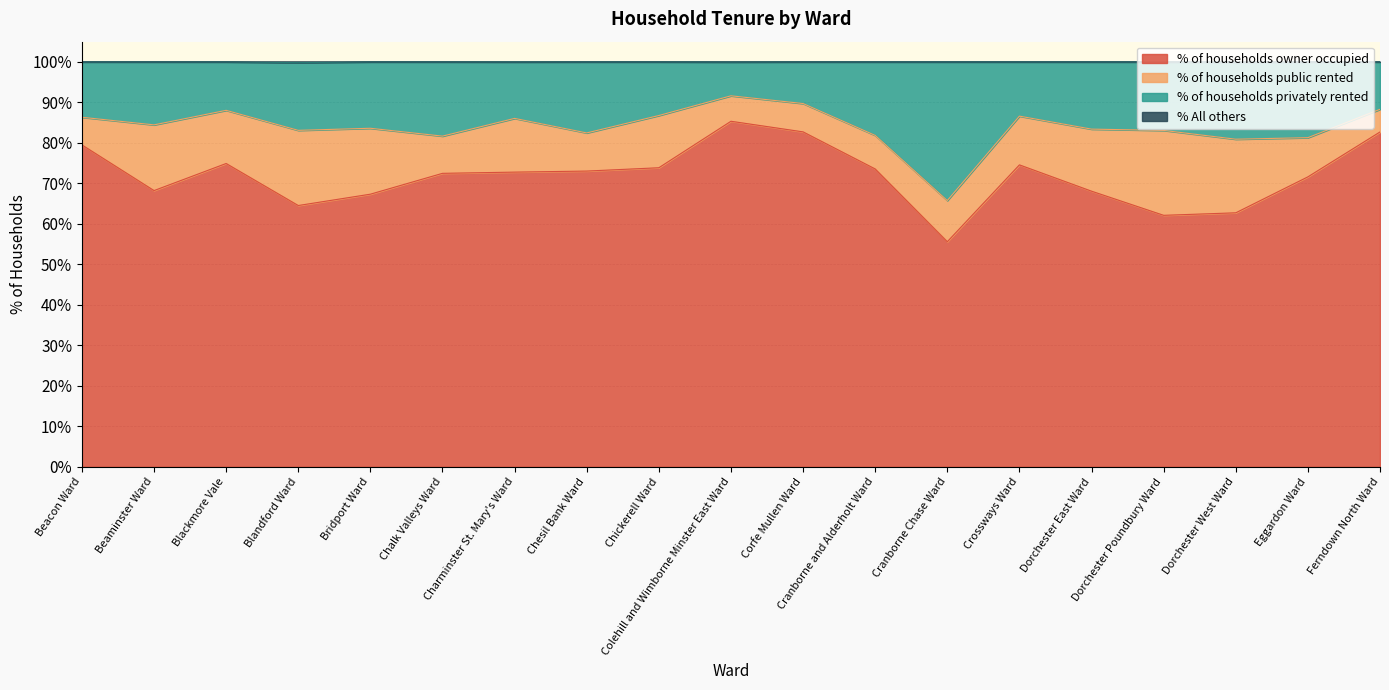

Between Beaminster Ward and Ferndown North Ward, which series saw the biggest shift?

% of households owner occupied